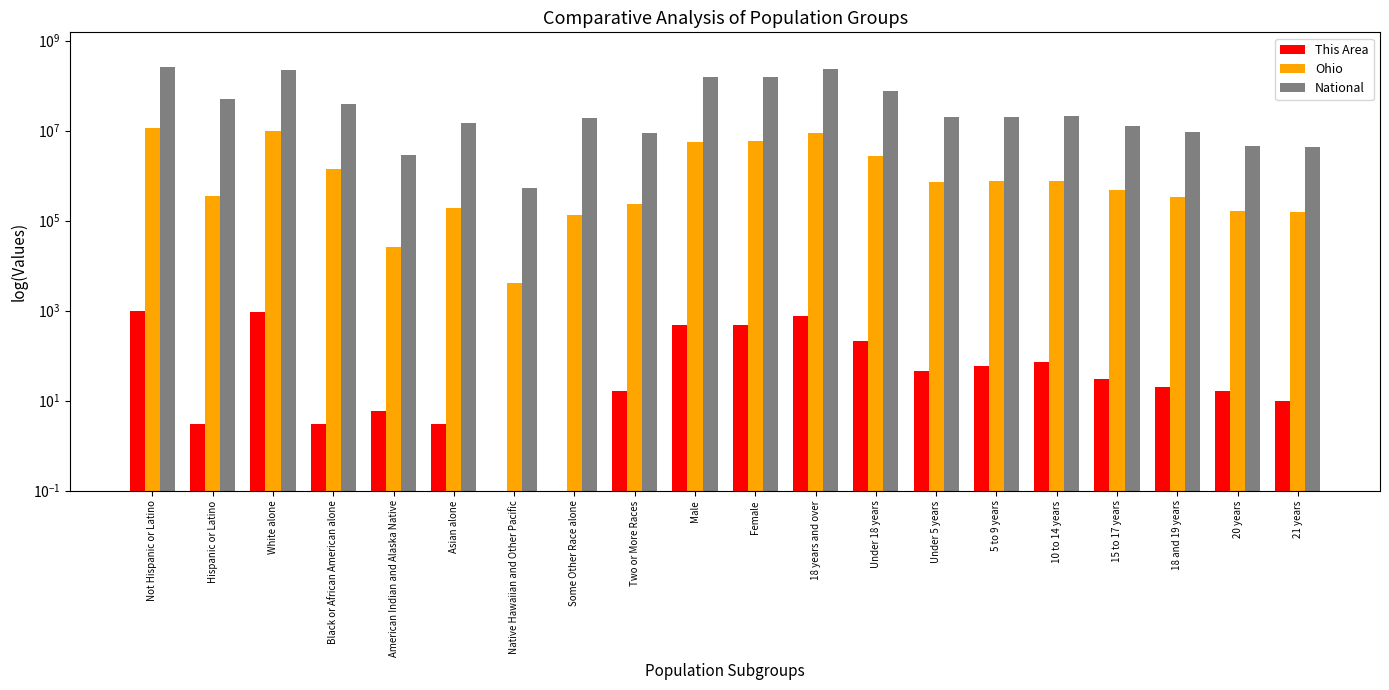

Which series has the largest total across all categories?

National